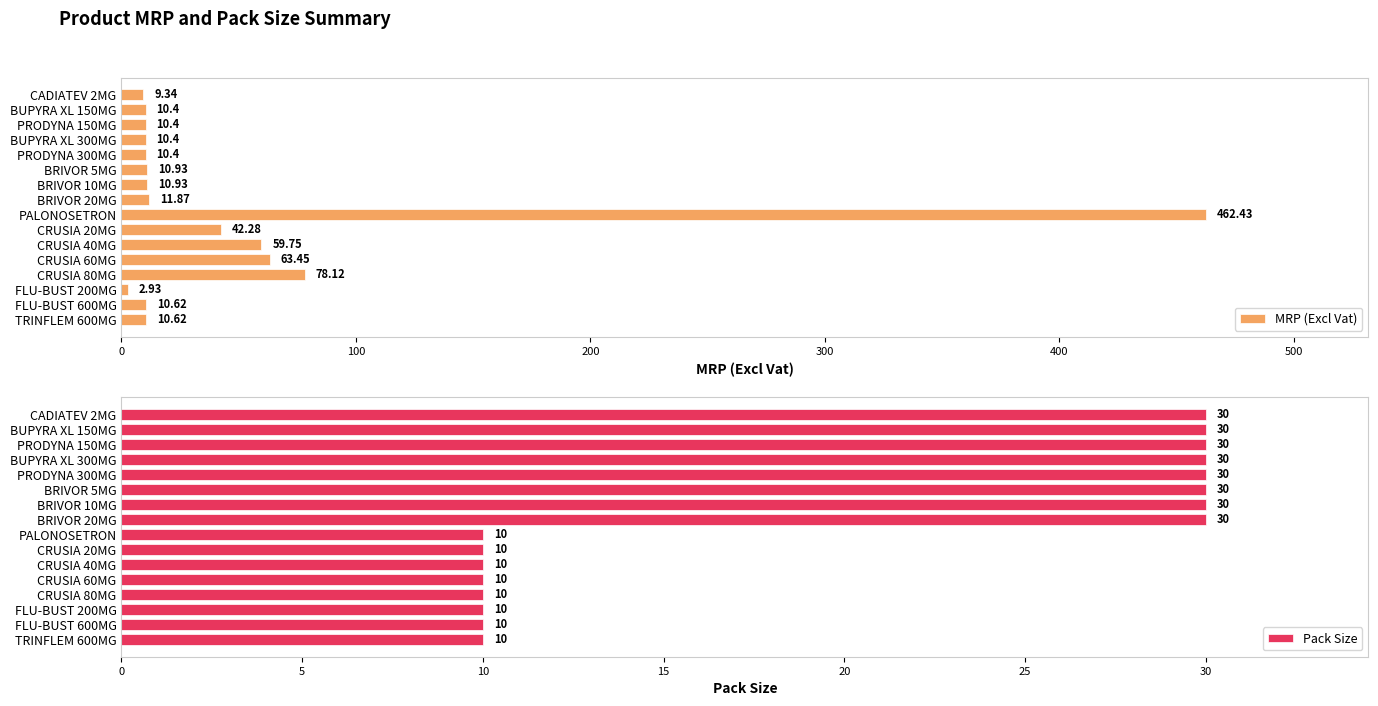

What is the difference between the maximum and second lowest values in the MRP (Excl Vat) series?

453.1